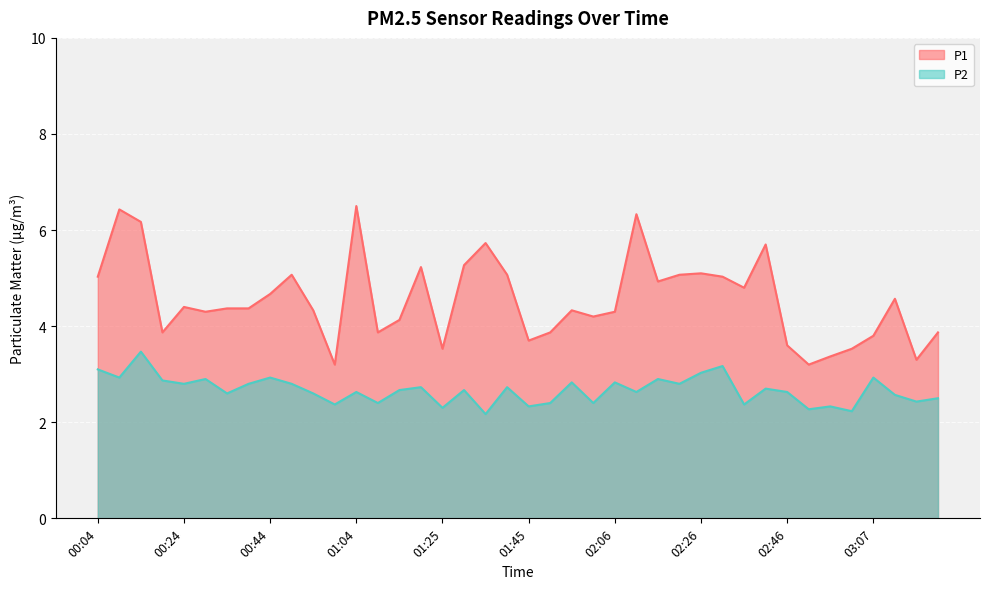

What are all the series names shown in the legend?

P1, P2